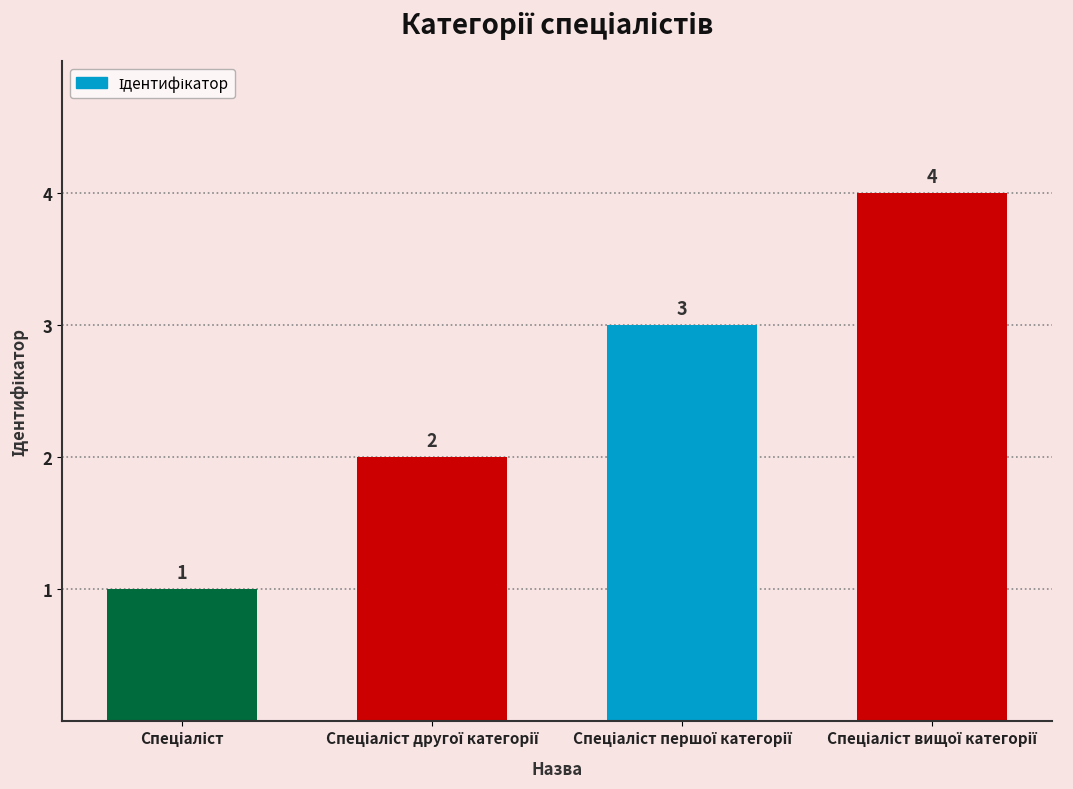

What is the greatest value displayed?

4